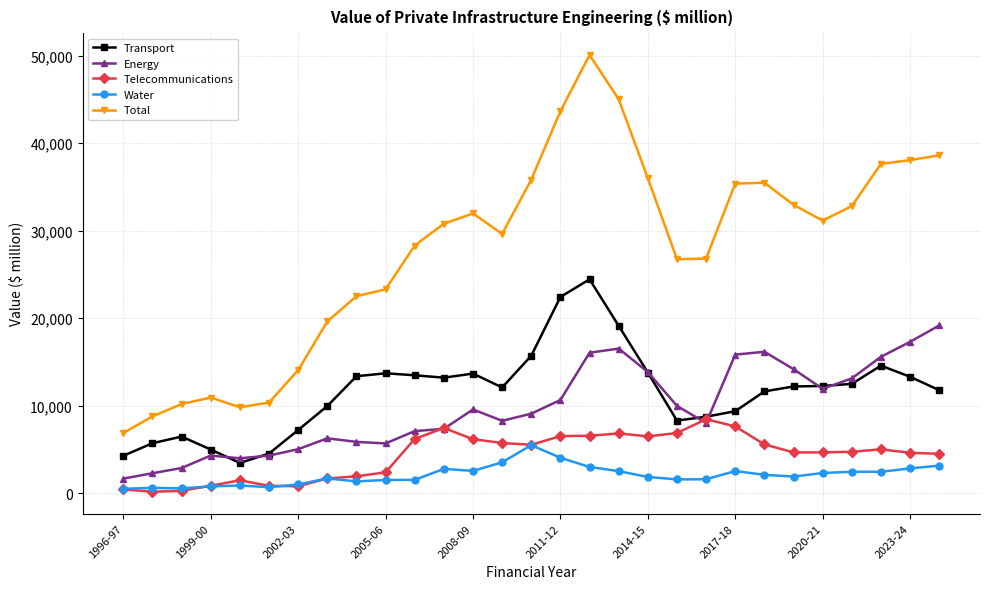

How many data points in Water are above 1905?

15